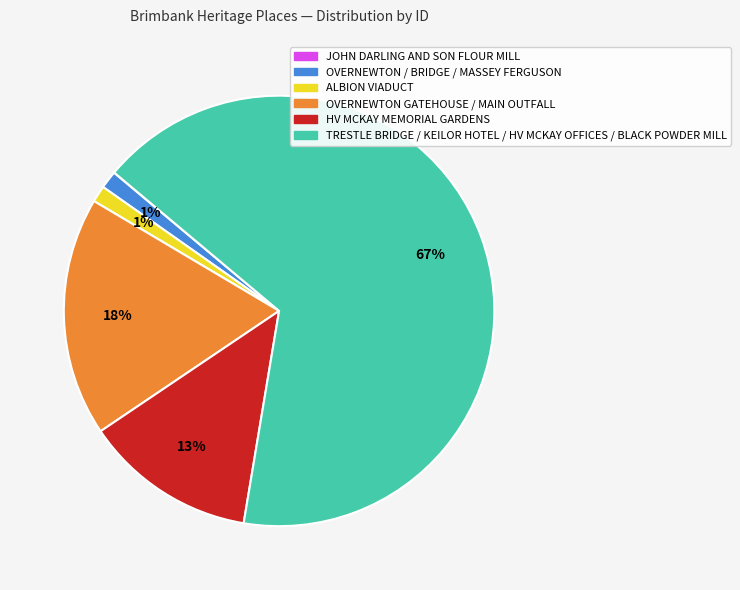

Is there any slice that represents more than half of the pie?

Yes